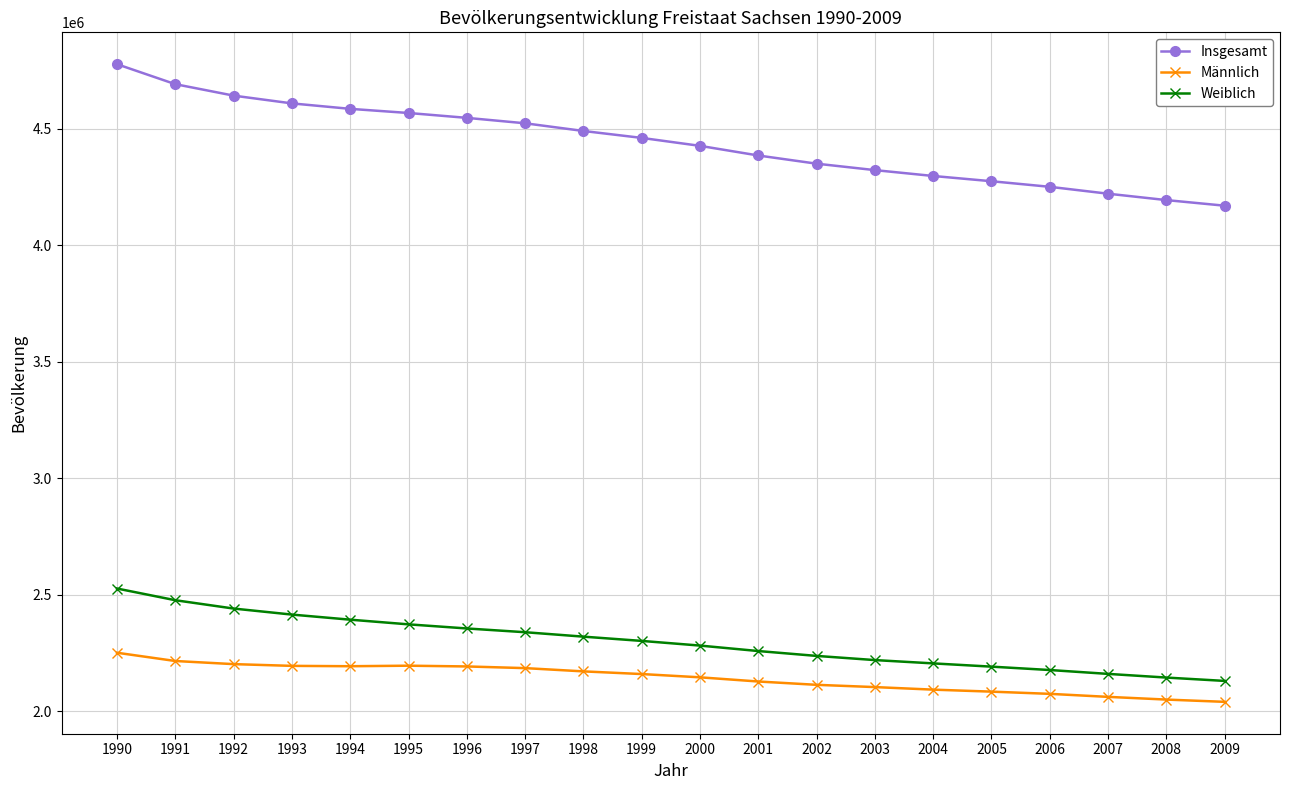

True or false: Weiblich and Männlich intersect in this chart.

False